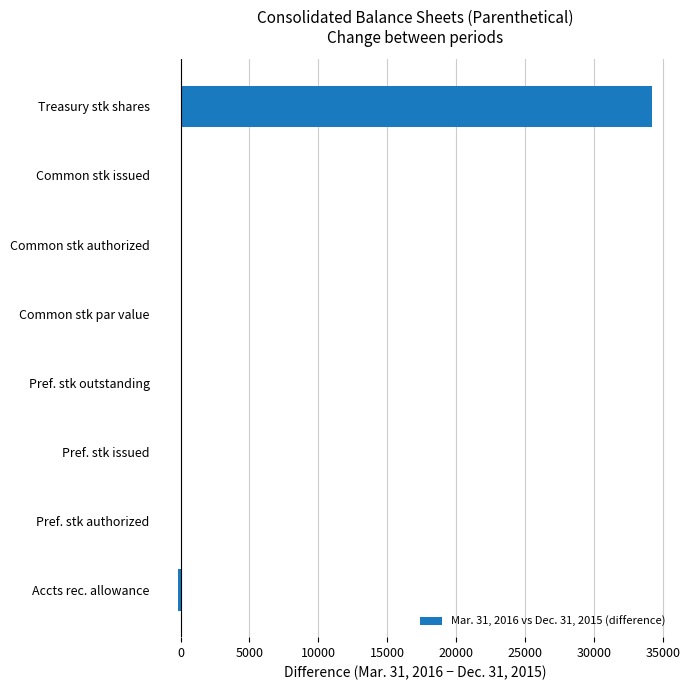

Which category has the highest value across all series?

Treasury stk shares